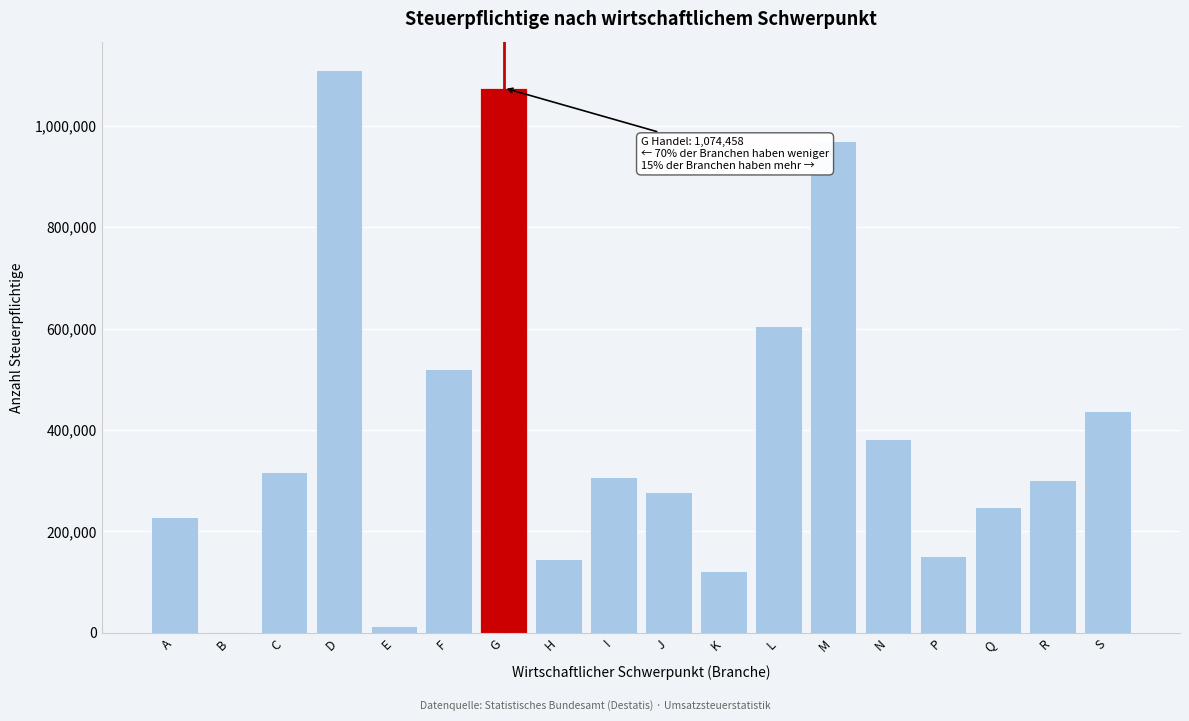

Reading left to right, what are all the values shown in this chart?

A=228157	B=2399	C=316384	D=1110334	E=13992	F=520884	G=1074458	H=145714	I=308167	J=277046	K=121435	L=605720	M=970291	N=382503	P=152161	Q=247448	R=300657	S=437695